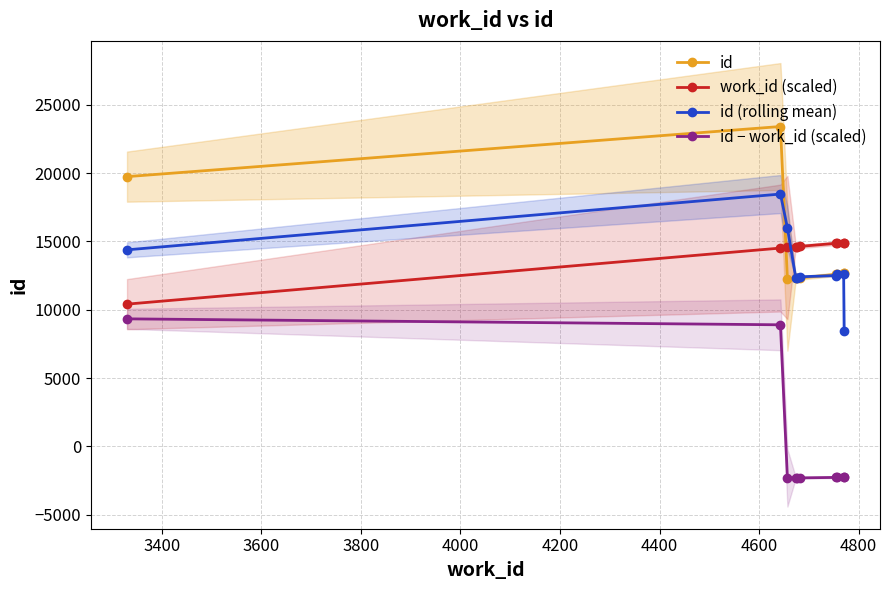

What is the value of the id point at the 5th from the left?

12308.0